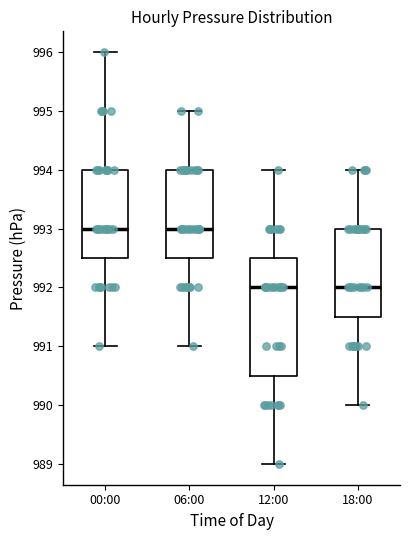

Reading left to right, read every box against the y-axis: the position of its median line, the range the box covers, and the ends of its whiskers. The values are not printed on the chart, so give them approximately, as read against the axis.

00:00: median 993.0, box 992.5 to 994.0, whiskers 991.0 to 996.0
06:00: median 993.0, box 992.5 to 994.0, whiskers 991.0 to 995.0
12:00: median 992.0, box 990.5 to 992.5, whiskers 989.0 to 994.0
18:00: median 992.0, box 991.5 to 993.0, whiskers 990.0 to 994.0